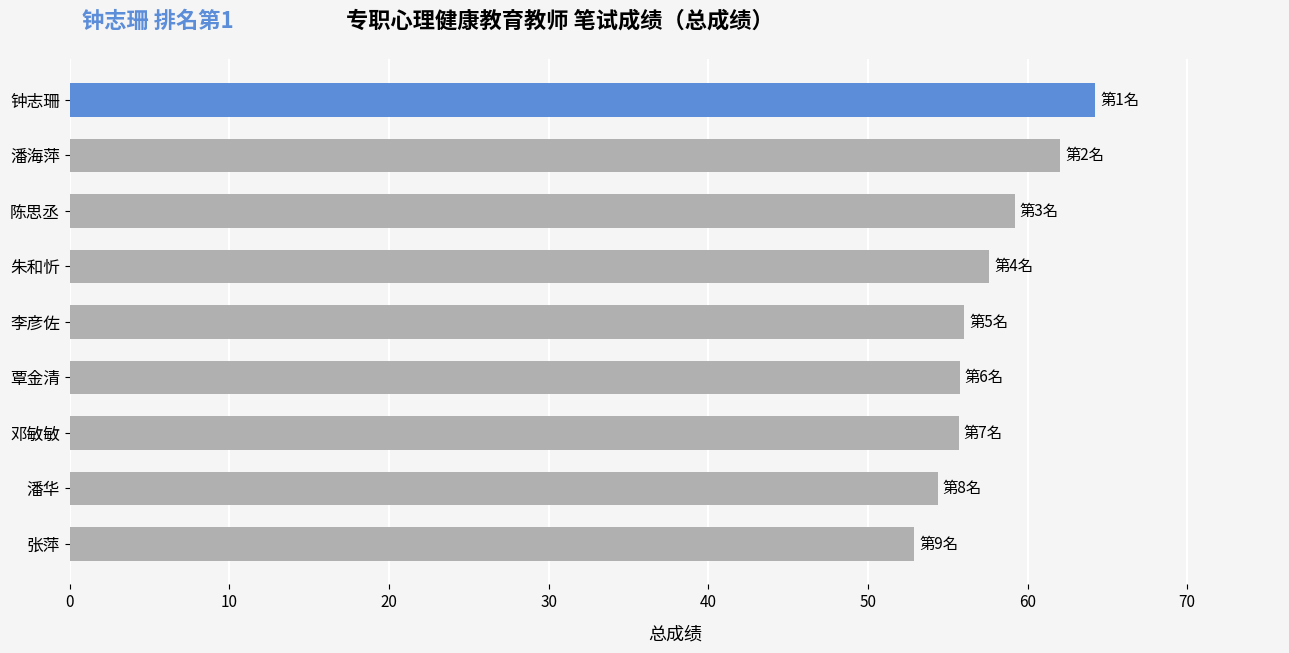

What is the smallest value displayed?

52.9